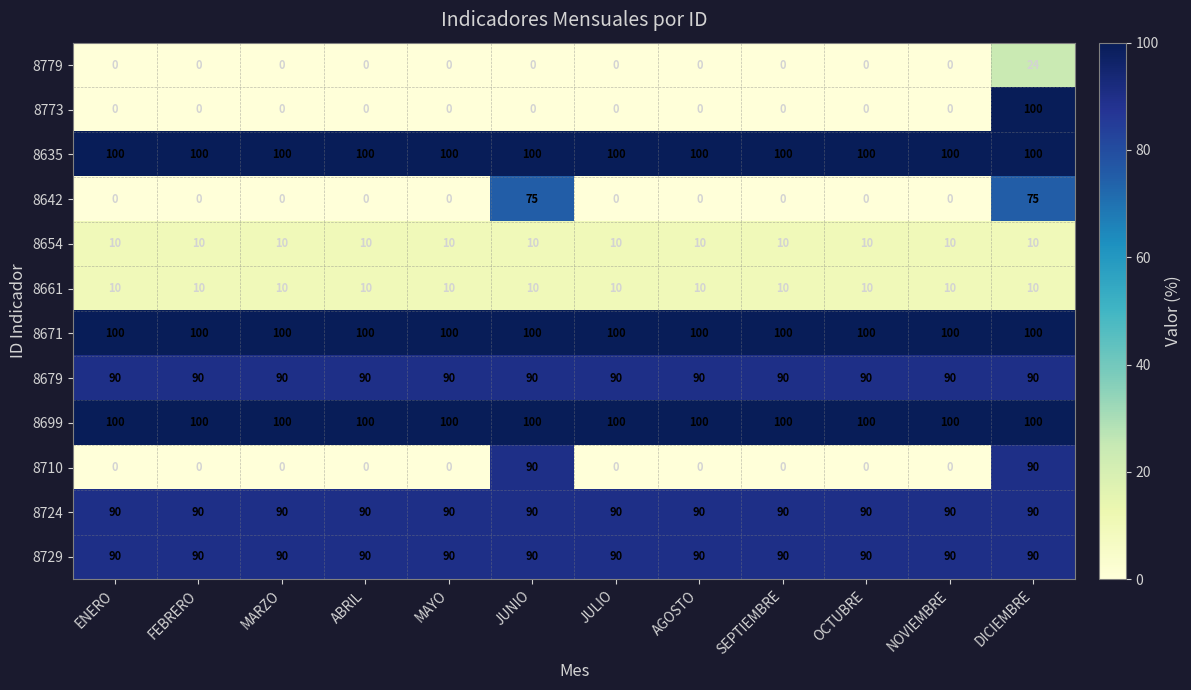

Is it true that 8671 equals 100 at MAYO?

True